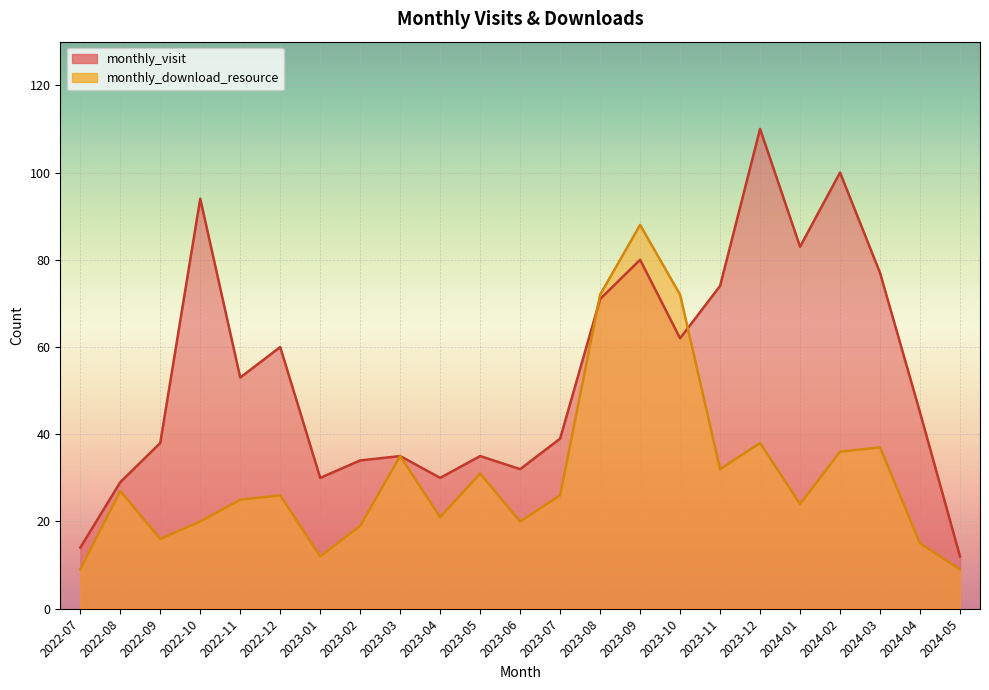

What is the difference between the maximum and minimum values in the monthly_download_resource series?

79